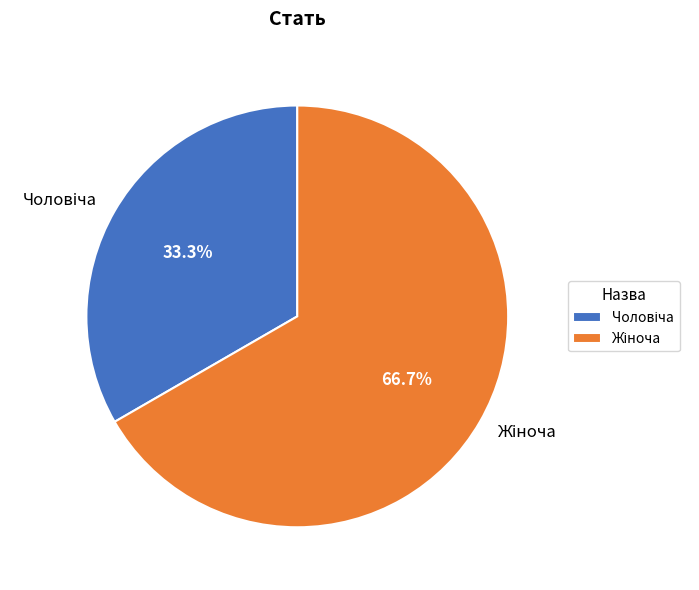

Is there a majority slice in this chart?

Yes